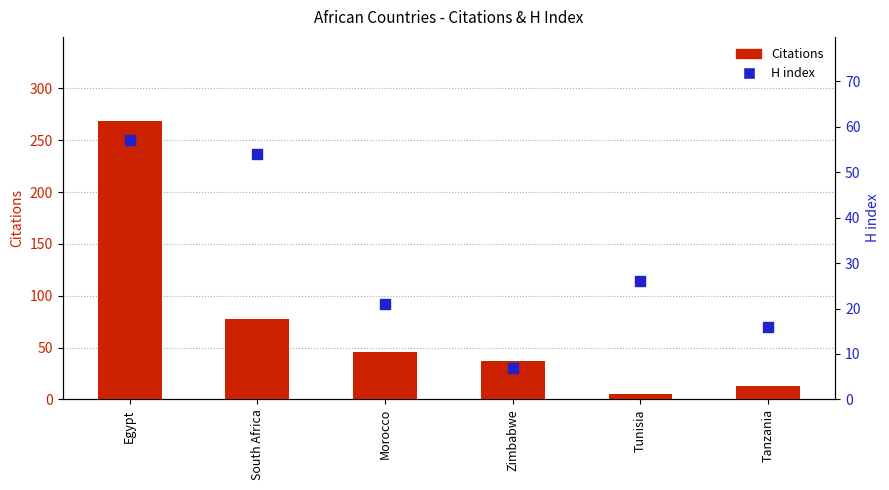

What is the total value across all series at Zimbabwe?

44